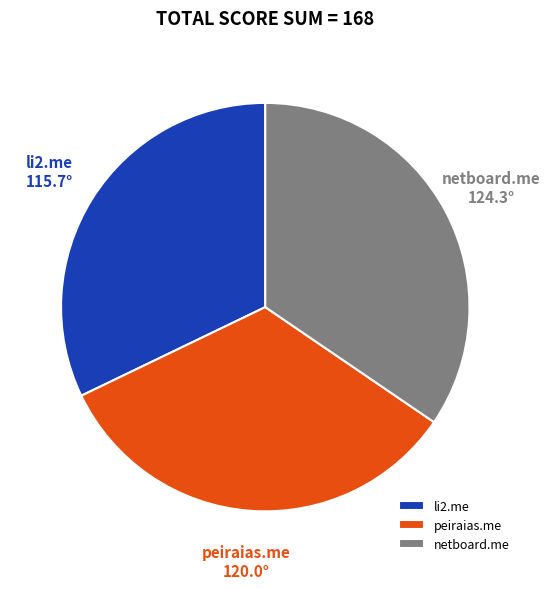

Is the sum of netboard.me and li2.me greater than half?

Yes